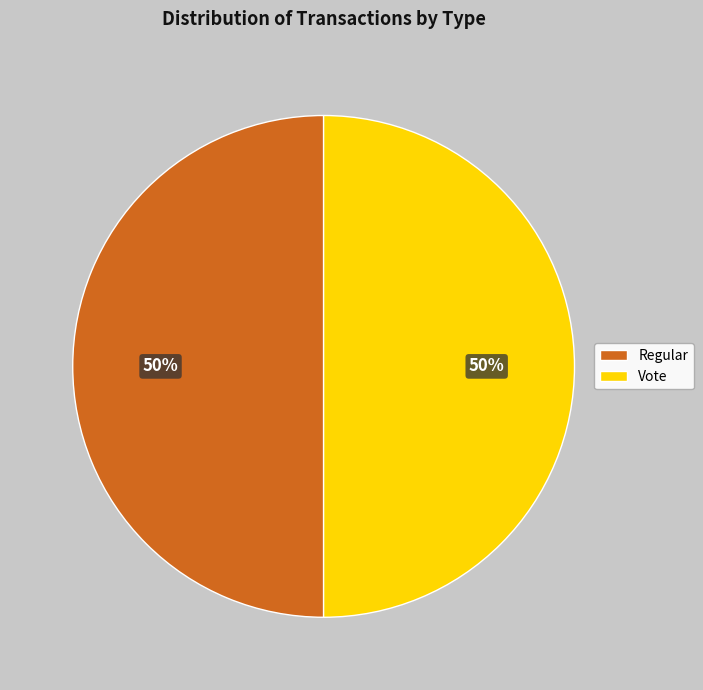

Do Regular and Vote together represent more than half of the pie?

Yes